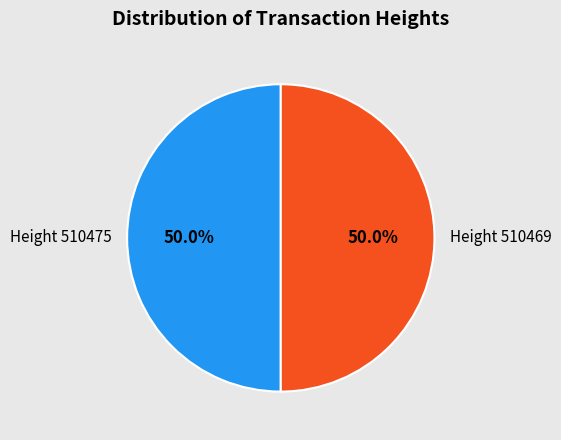

Approximately how many times larger is the value at Height 510469 compared to Height 510475?

1.0